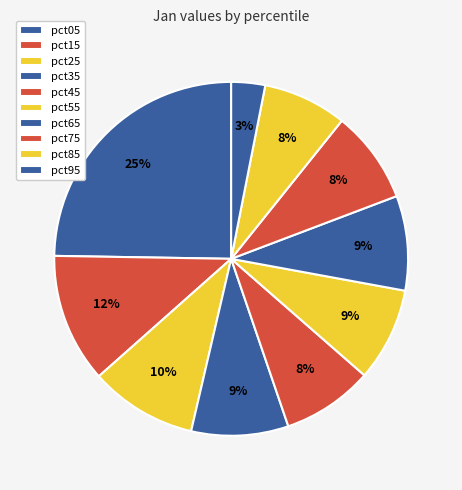

How many slices are in this pie chart?

10